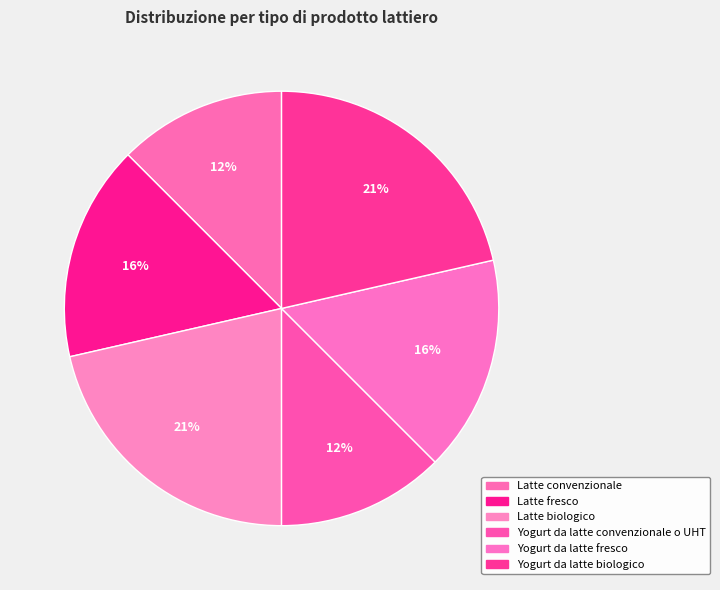

Count the number of slices in the pie.

6